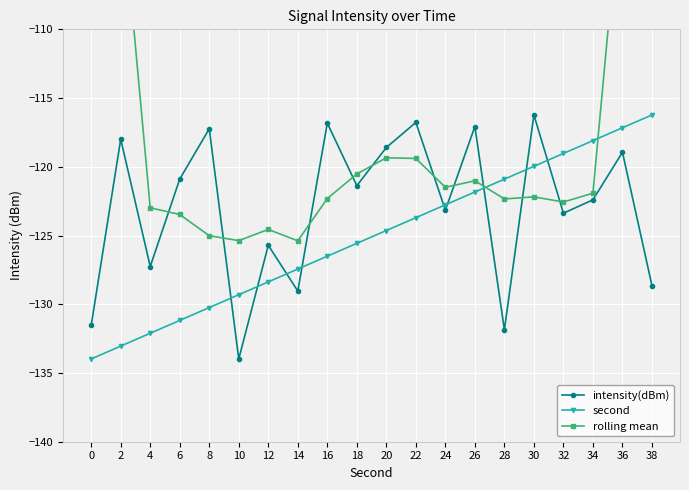

Where do intensity(dBm) and second first cross each other?

8 and 10